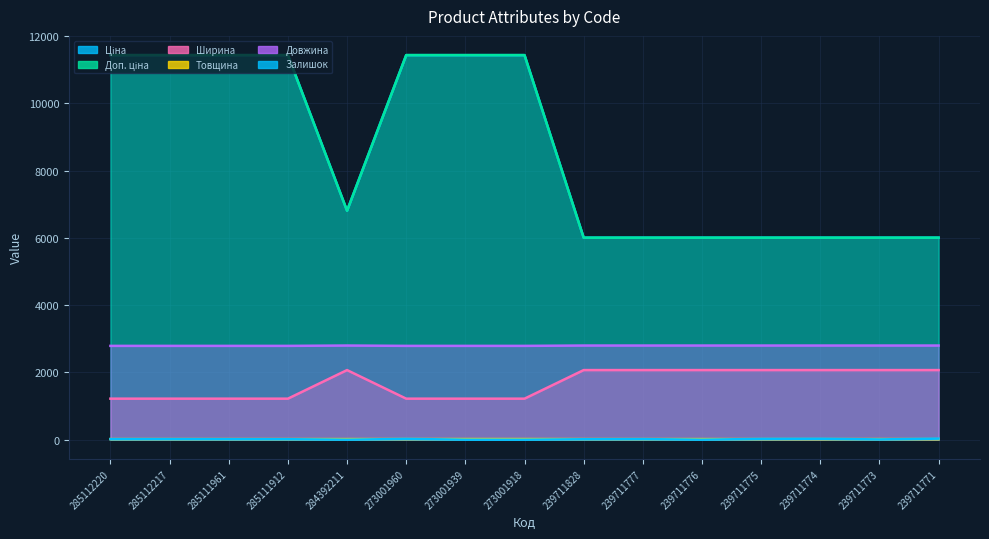

What is the value of the Залишок point at the 12th from the left?

23.0